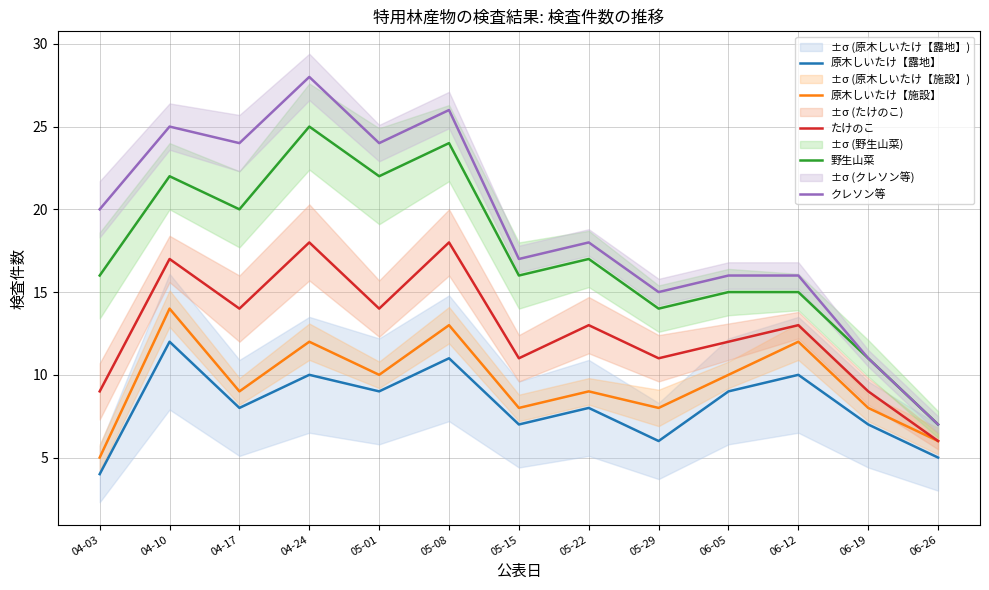

Between 05-15 and 05-29, which series saw the biggest shift?

野生山菜